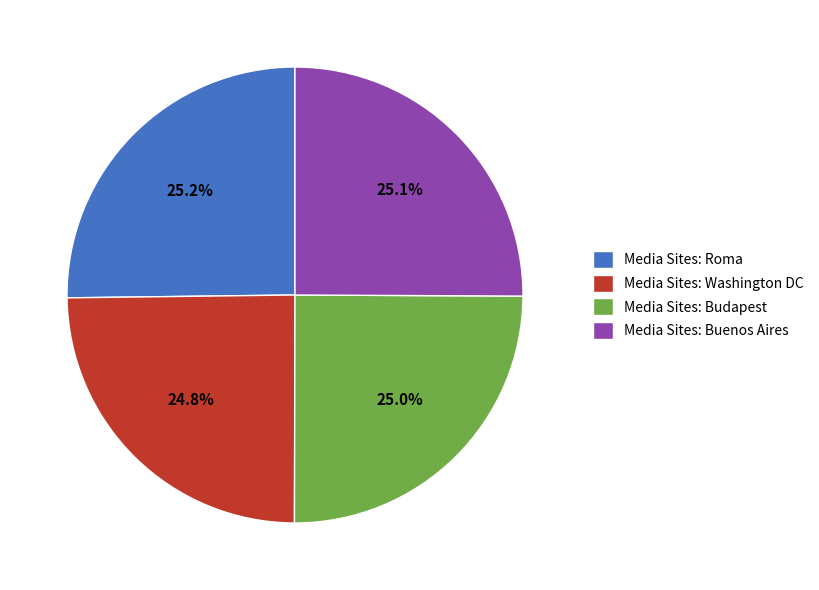

How many segments does this pie chart have?

4